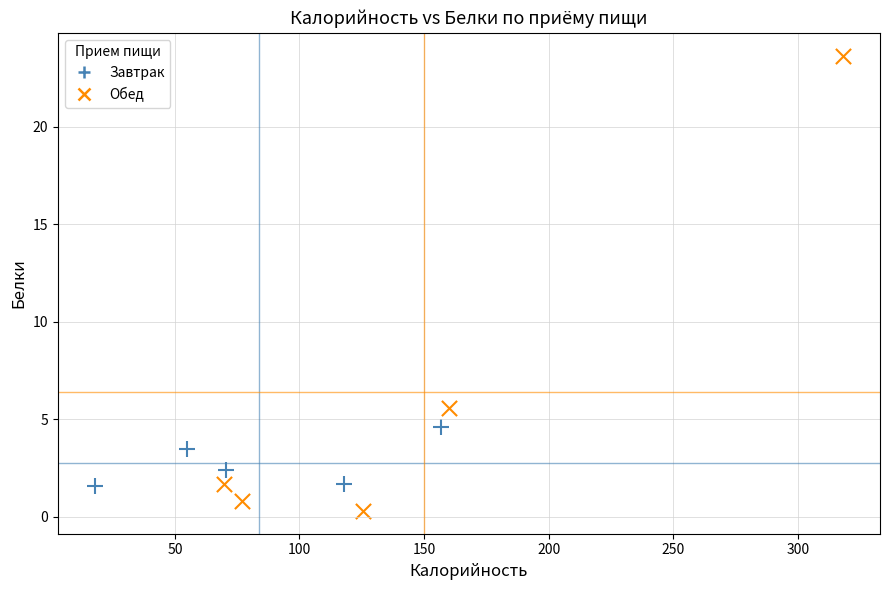

Which series reaches the minimum Y coordinate?

Обед